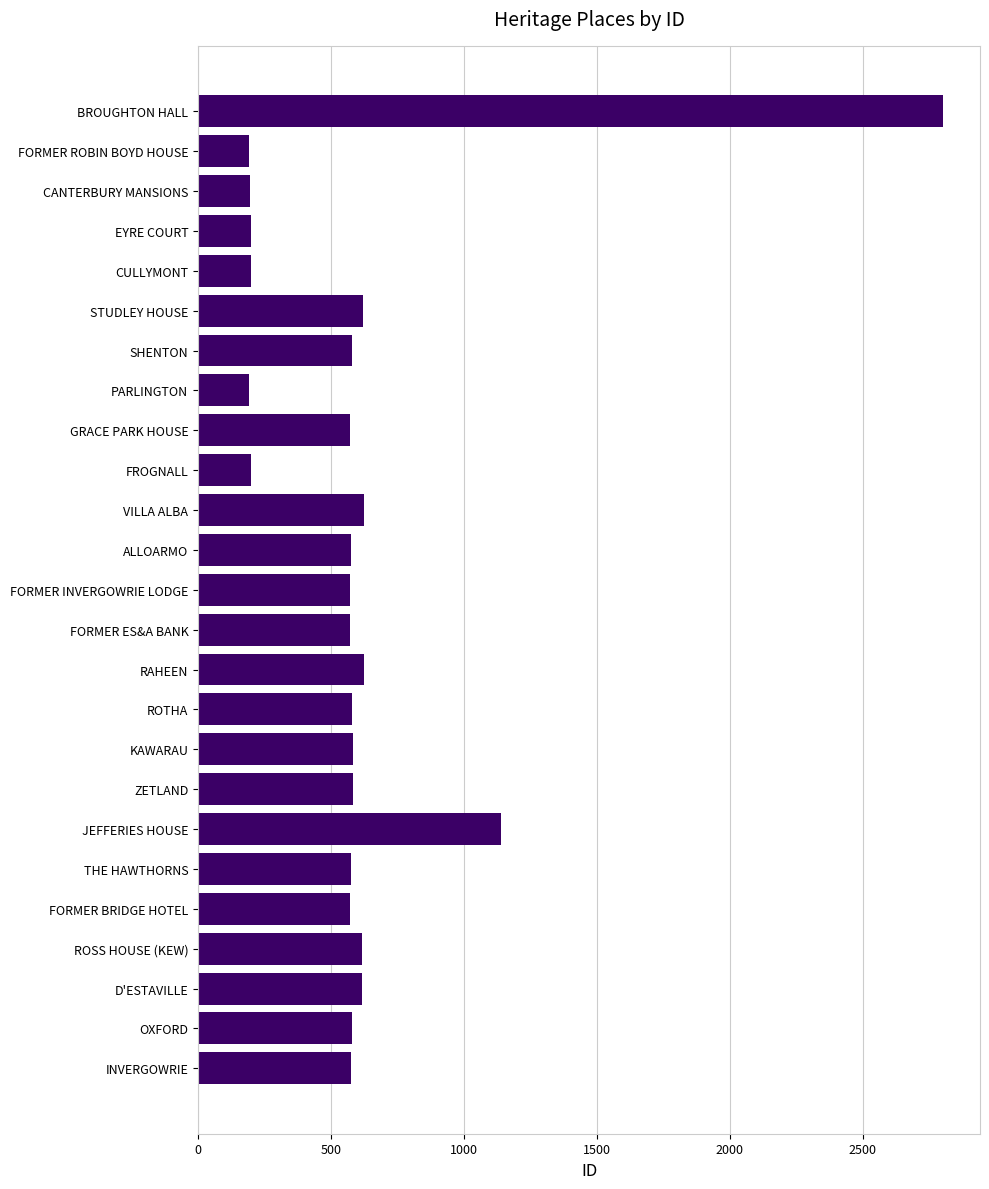

How many series are shown in this chart?

1